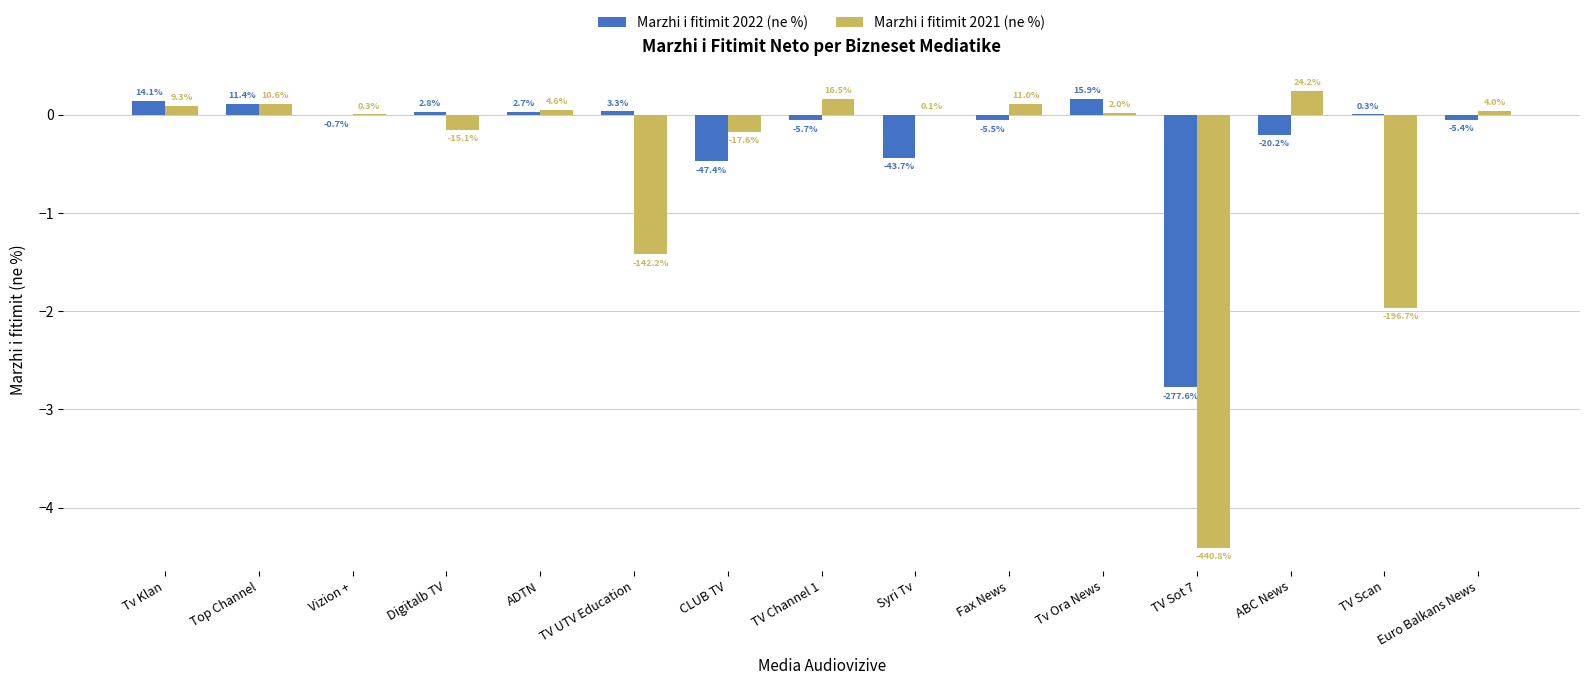

Between CLUB TV and Tv Ora News, which is larger?

Tv Ora News